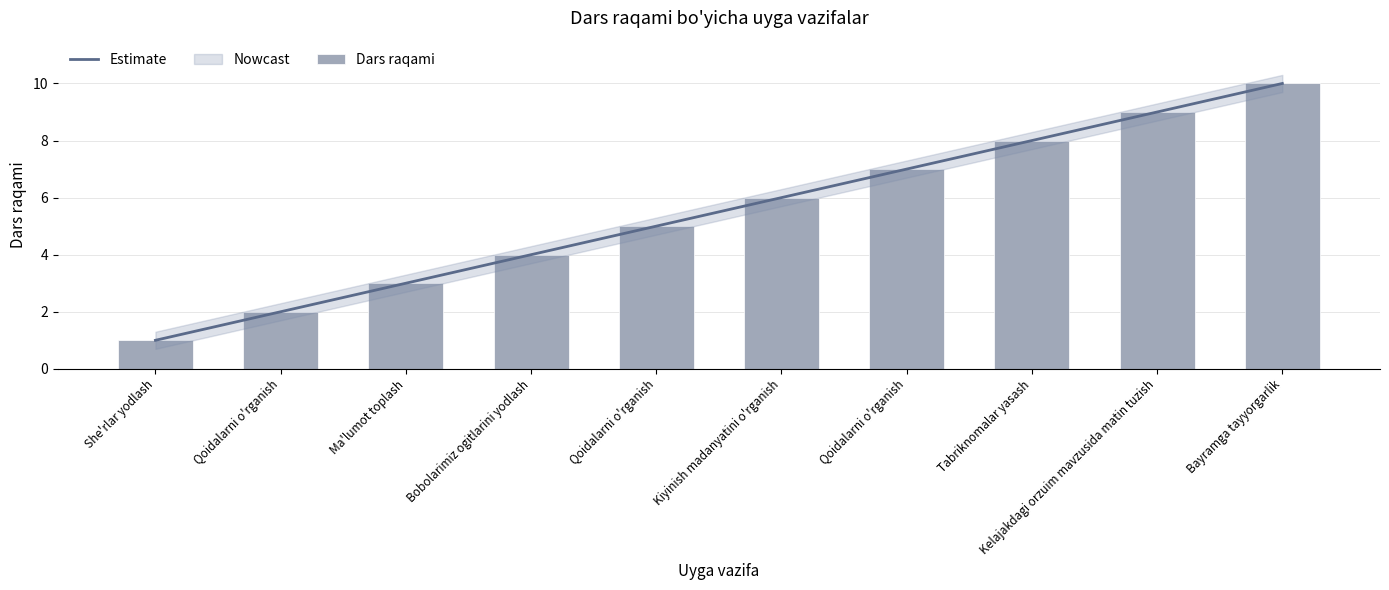

Which series has the largest total across all categories?

Estimate